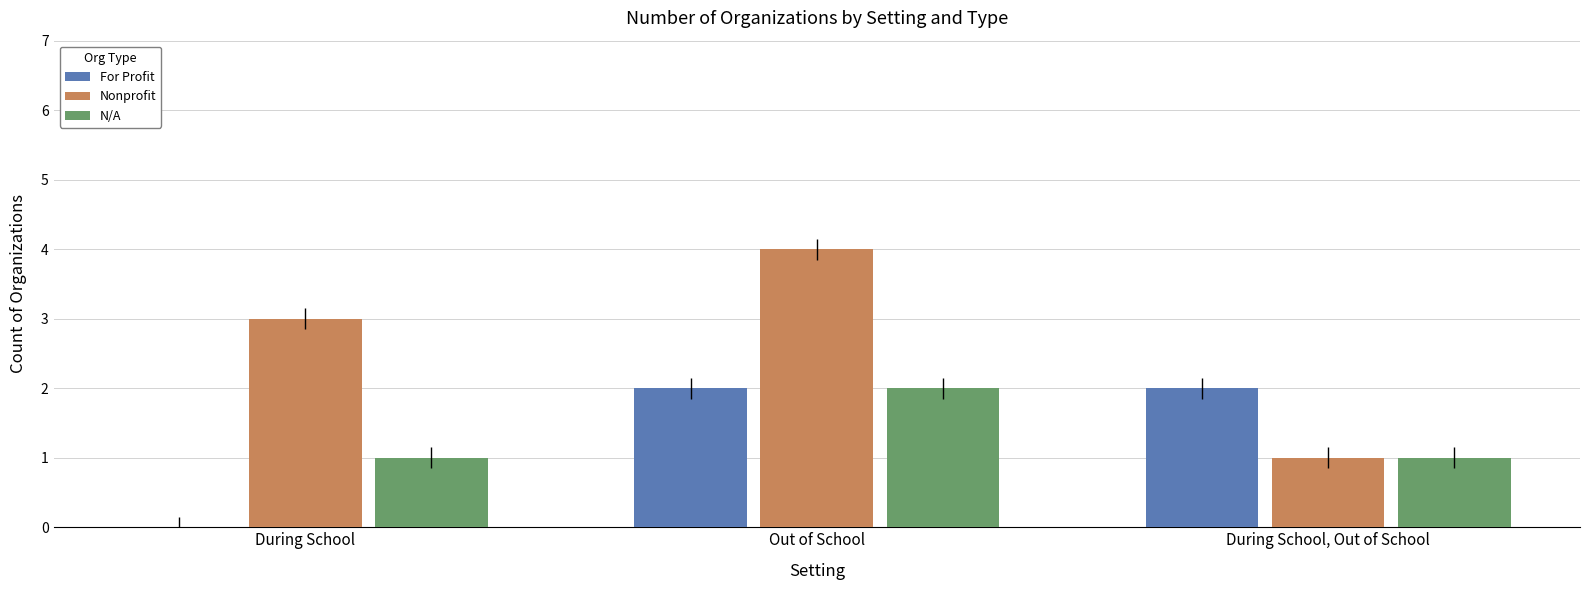

The value of N/A at During School, Out of School is 1. True or false?

True